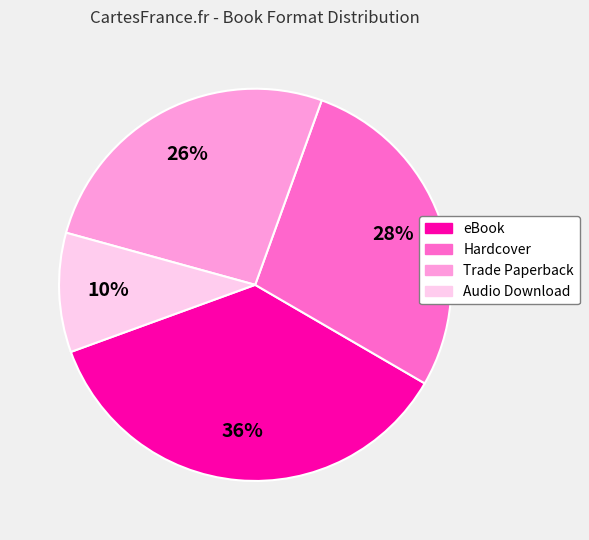

To the nearest percent, what is the difference between the Trade Paperback and Hardcover slice percentages?

2%